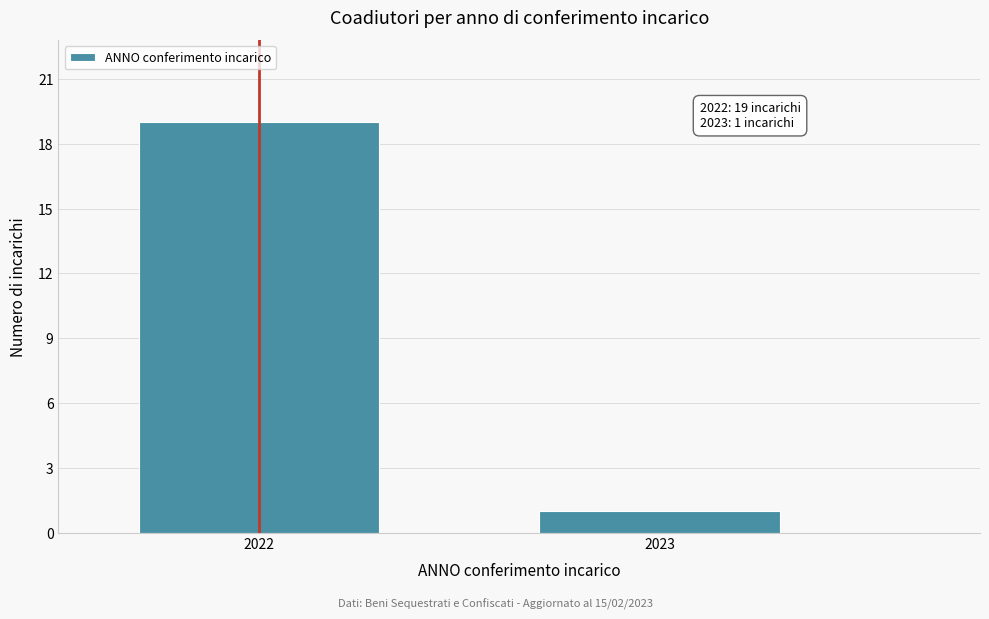

Reading left to right, what are all the values shown in this chart?

2022=19	2023=1